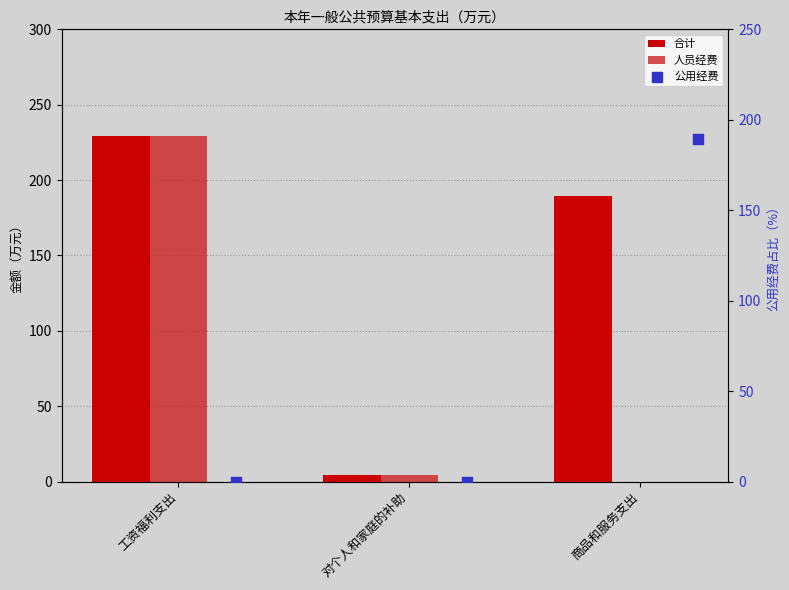

Which series contains the highest Y value?

合计